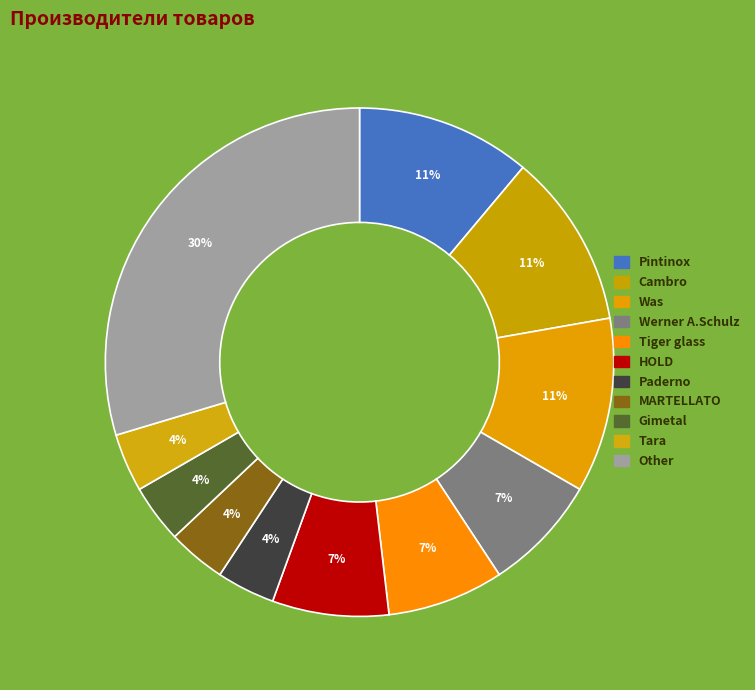

To the nearest percent, what is the average slice percentage?

9%